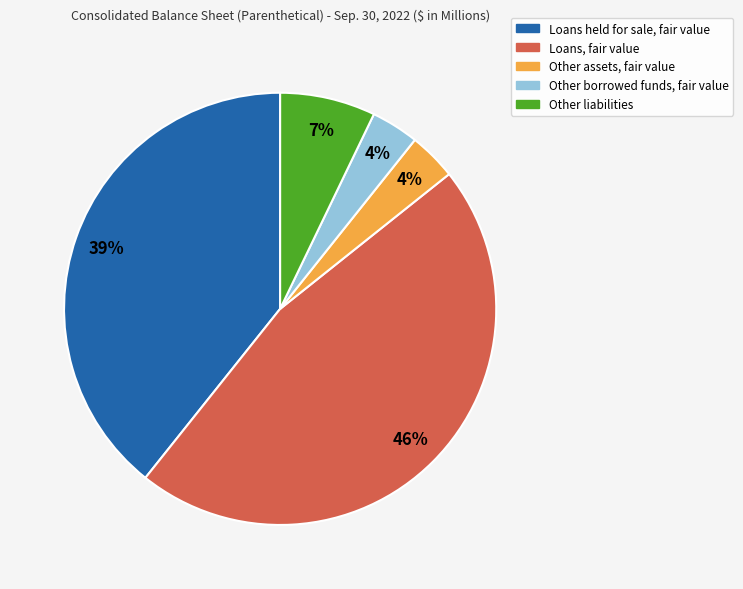

To the nearest percent, what is the difference between the Loans held for sale, fair value and Other liabilities slice percentages?

32%